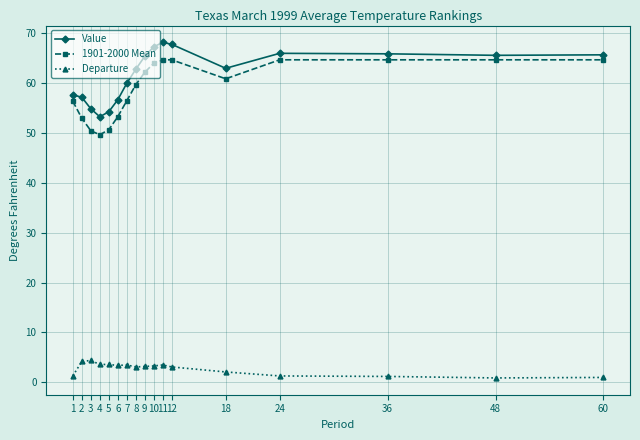

Which series has the widest spread of values?

1901-2000 Mean